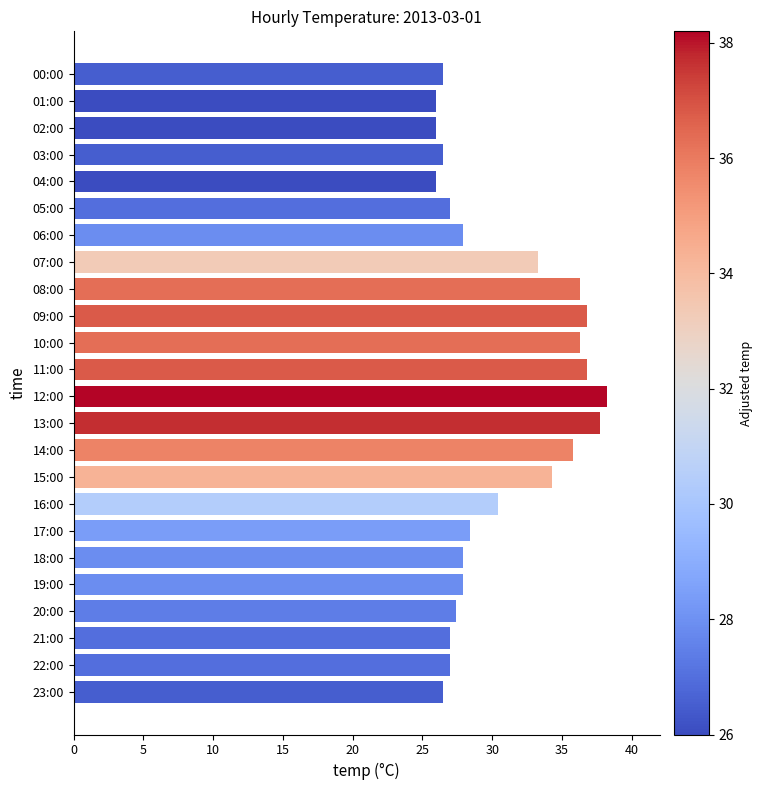

The chart shows a value of 42.9 at 05:00. True or false?

False